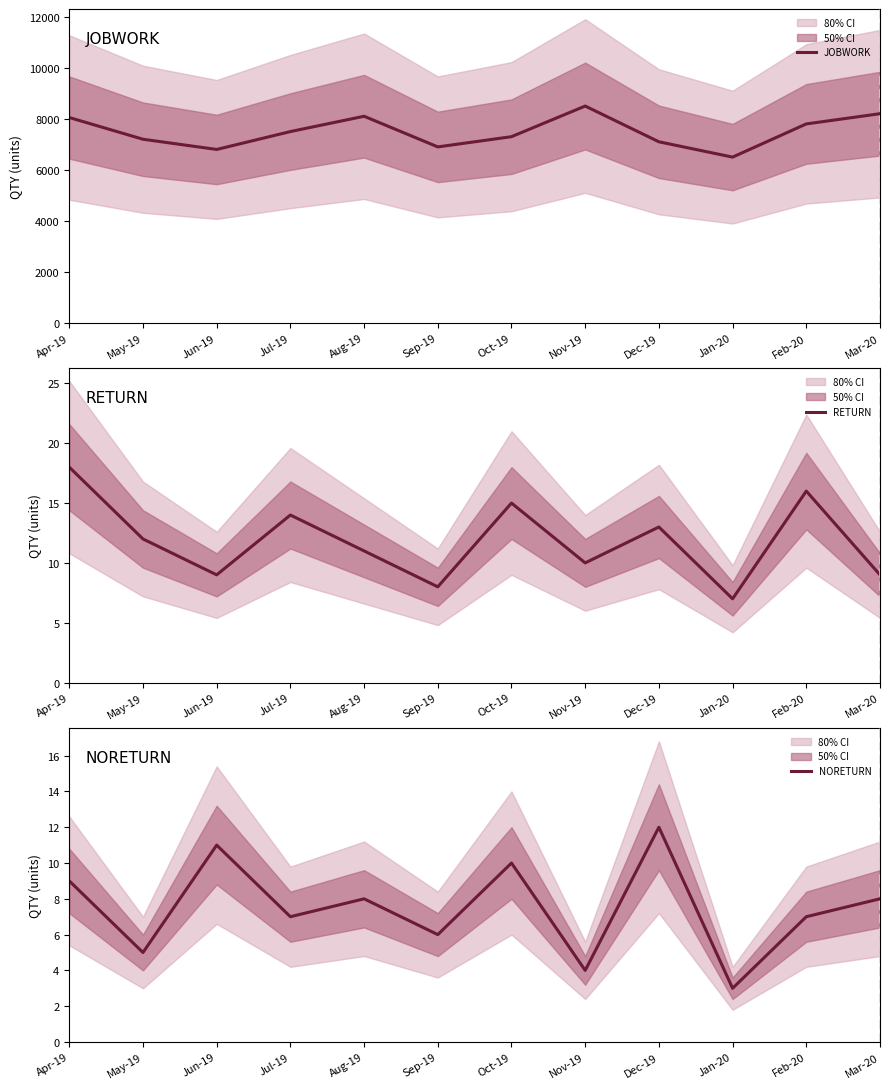

How many data points in NORETURN are less than 8?

6